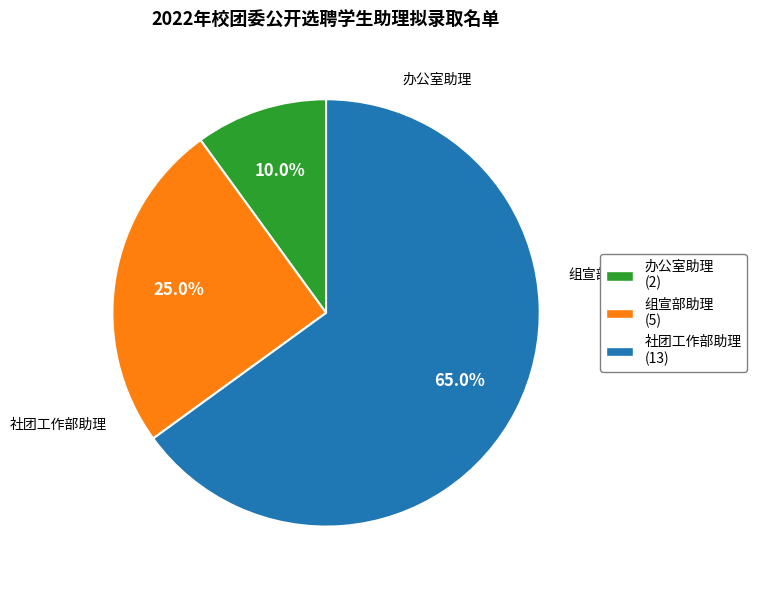

Is it true that 办公室助理 is 24% of the pie?

False